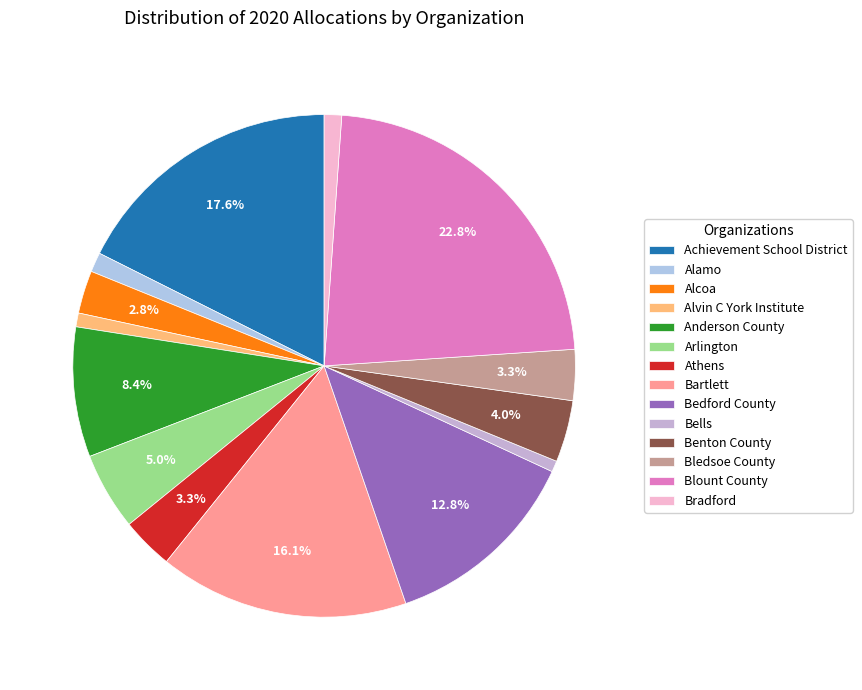

Which category has the biggest portion of the pie?

Blount County